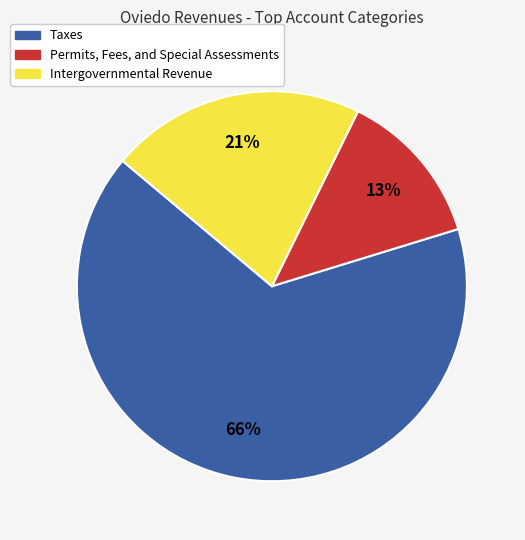

To the nearest percent, what is the combined percentage of Taxes and Intergovernmental Revenue?

87%